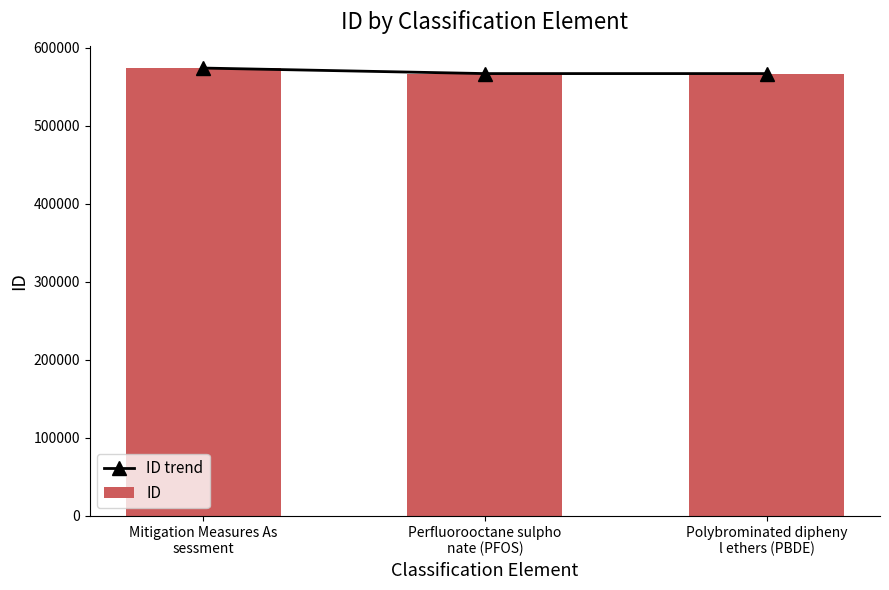

Reading left to right, transcribe all the data shown in this chart.

ID trend: 573941	566861	566860
ID: 573941	566861	566860